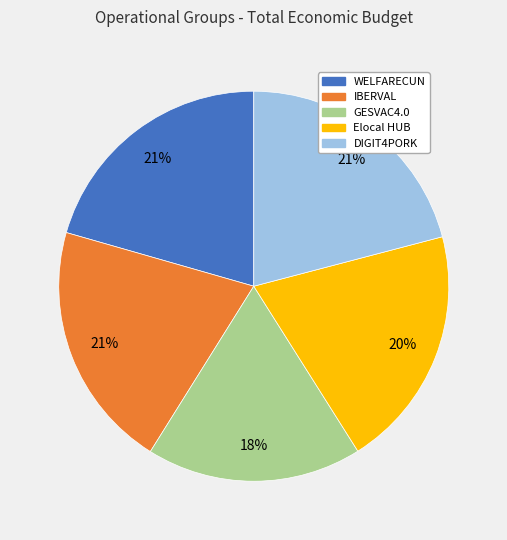

Does any single category account for the majority?

No